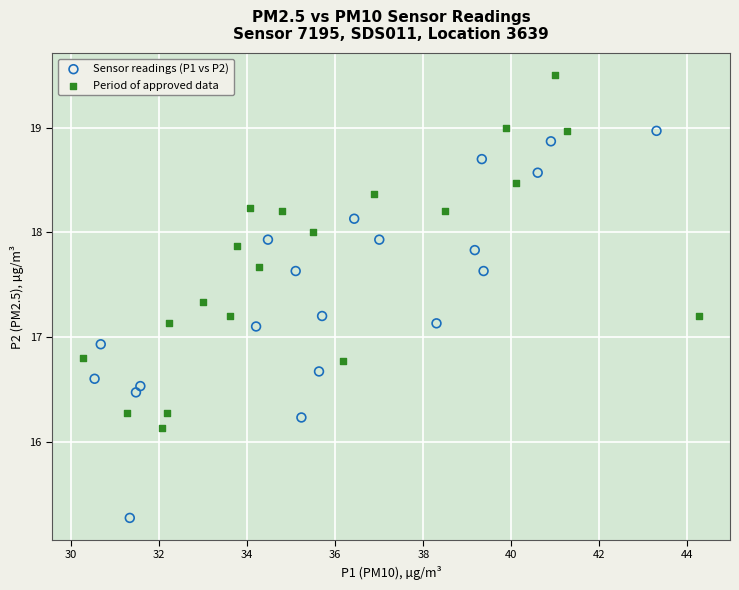

Which series has the largest Y range (max minus min)?

Sensor readings (P1 vs P2)